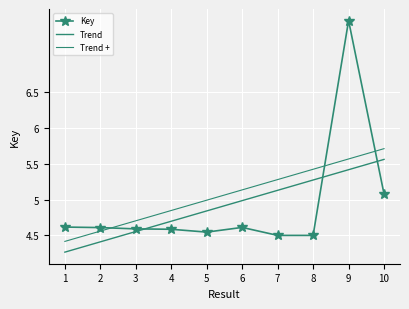

List the labels in order of value, smallest first.

8, 7, 5, 4, 3, 2, 6, 1, 10, 9